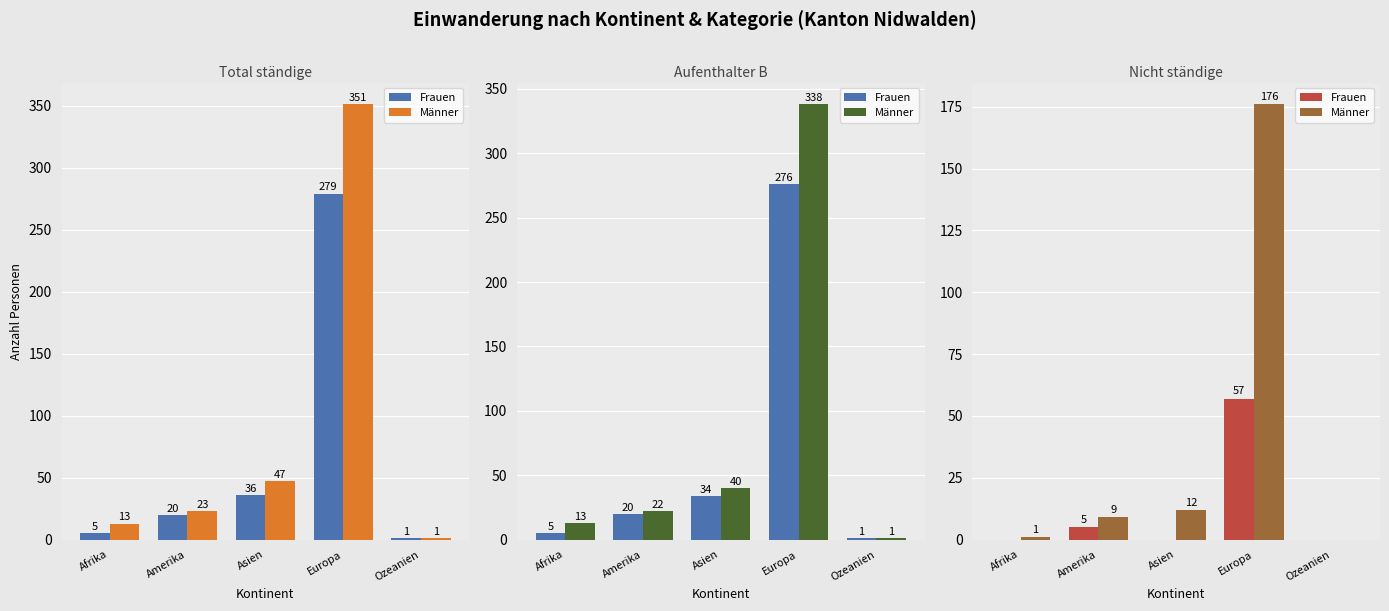

Read the Männer value at Asien.

12